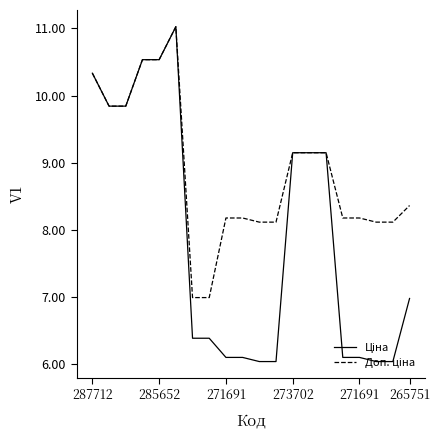

What is the minimum value shown in the chart?

6.0